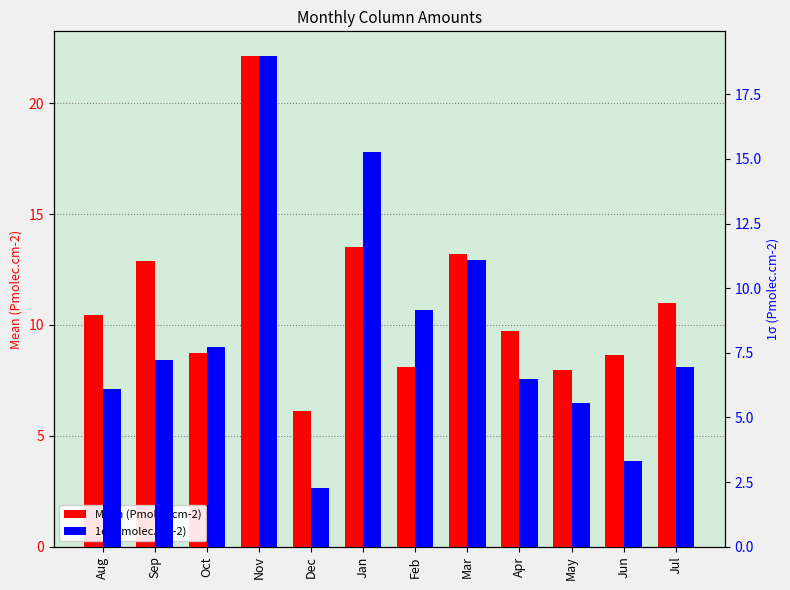

Where does the Mean (Pmolec.cm-2) series first go above 10?

Aug